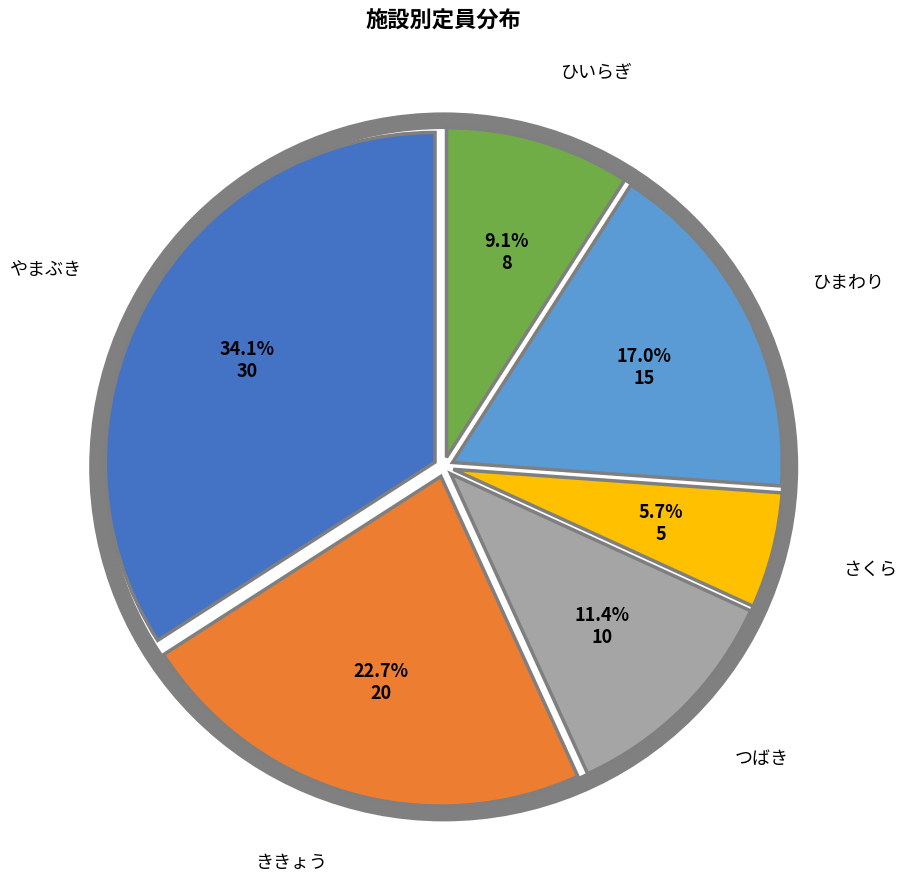

Does any single category account for the majority?

No